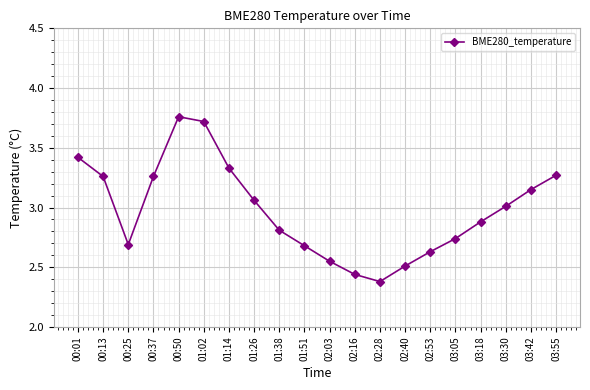

Where is the data nearest to the value 3?

03:30